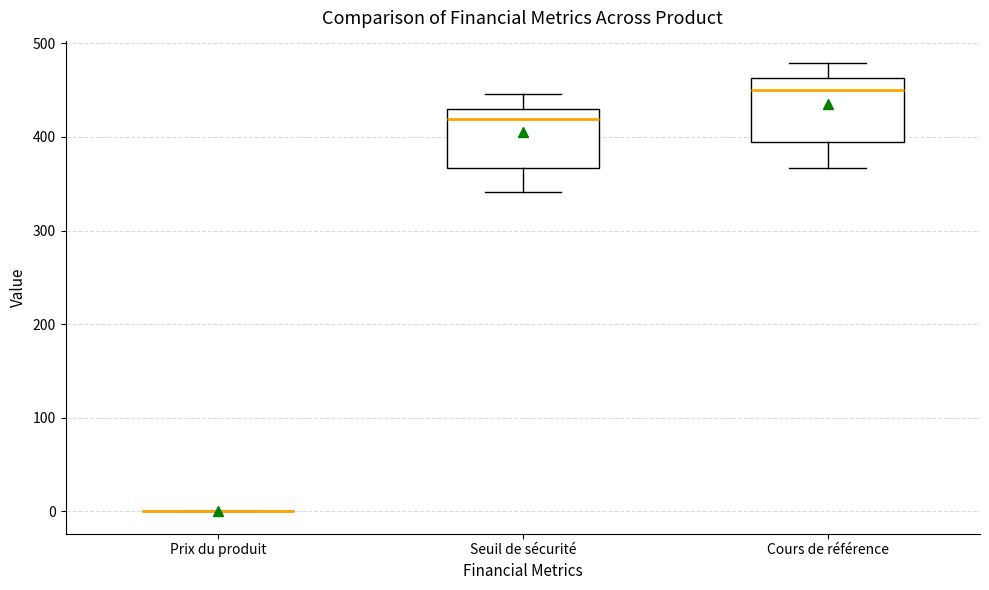

Reading left to right, transcribe this box plot: for each box, give where its median line is, the range the box spans, and where its two whiskers end, as read against the y-axis. The values are not printed on the chart, so give them approximately, as read against the axis.

Prix du produit: box collapsed to a line at 0, whiskers 0 to 0
Seuil de sécurité: median 420, box 370 to 430, whiskers 340 to 450
Cours de référence: median 450, box 390 to 460, whiskers 370 to 480